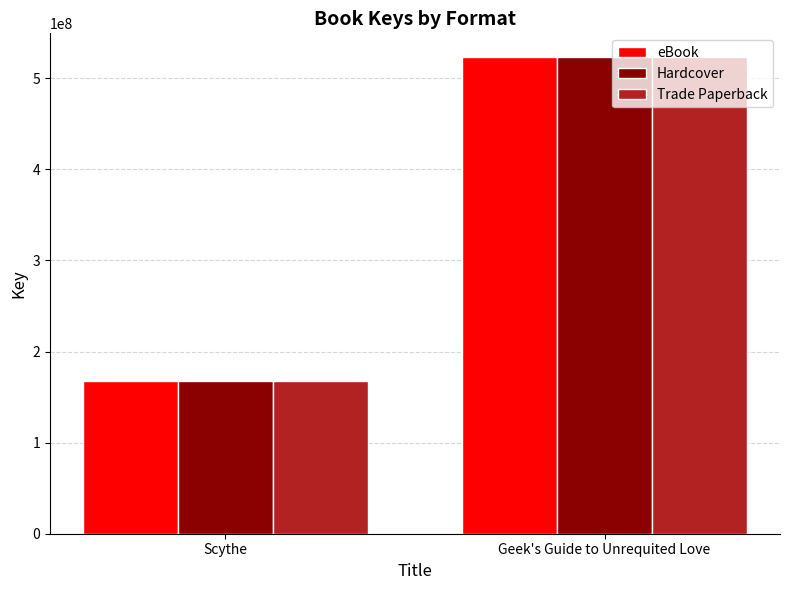

List the labels in order of Hardcover value, largest first.

Geek's Guide to Unrequited Love, Scythe